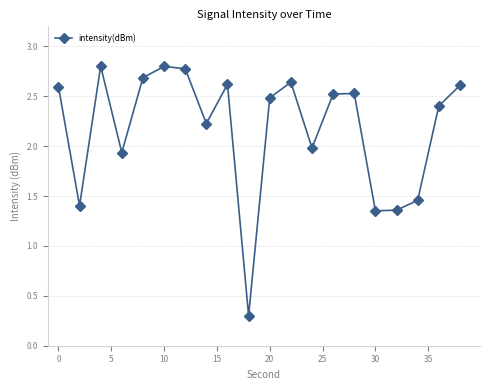

What is the maximum value shown in the chart?

2.8